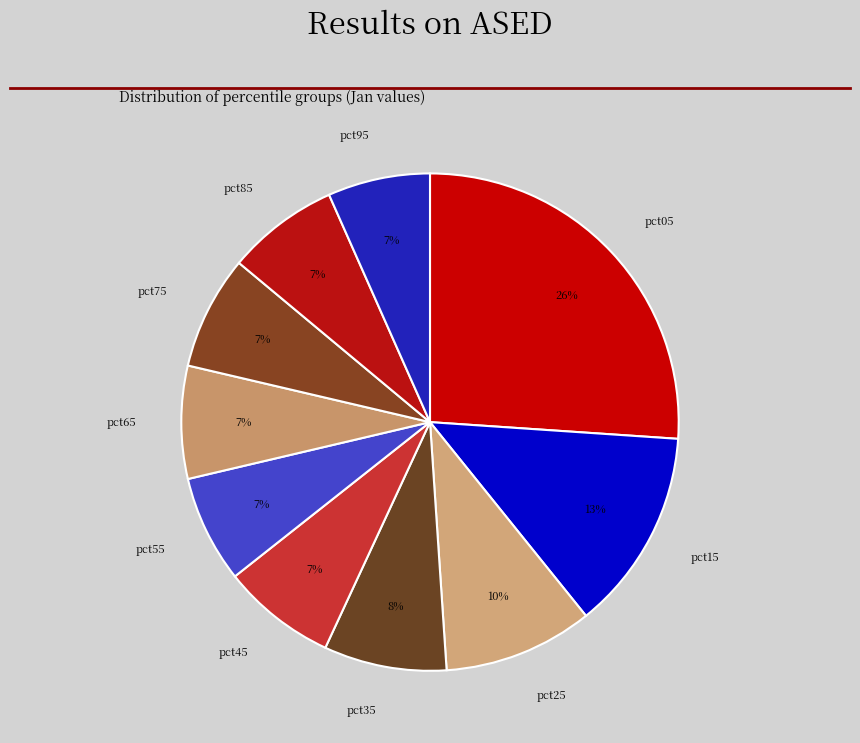

Combined, do pct65 and pct95 account for over 50%?

No